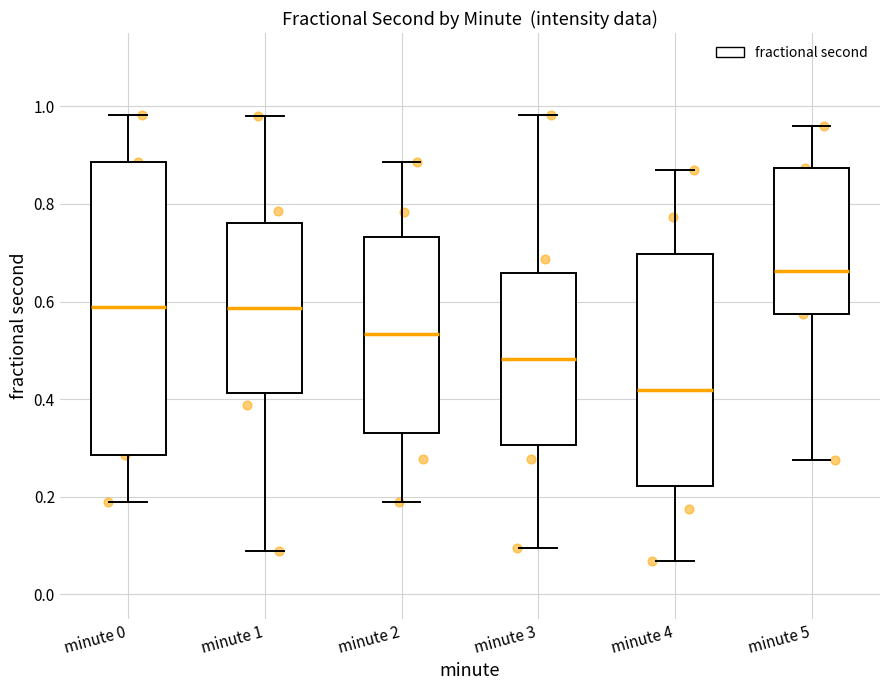

Which box's median line is the lowest?

minute 4